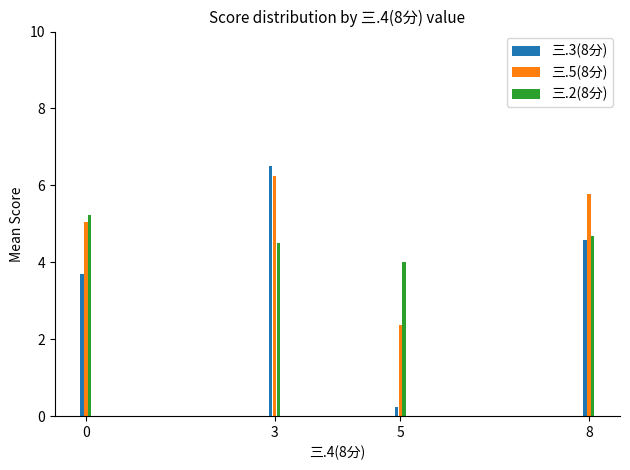

Read the 三.5(8分) value at 8.

5.8